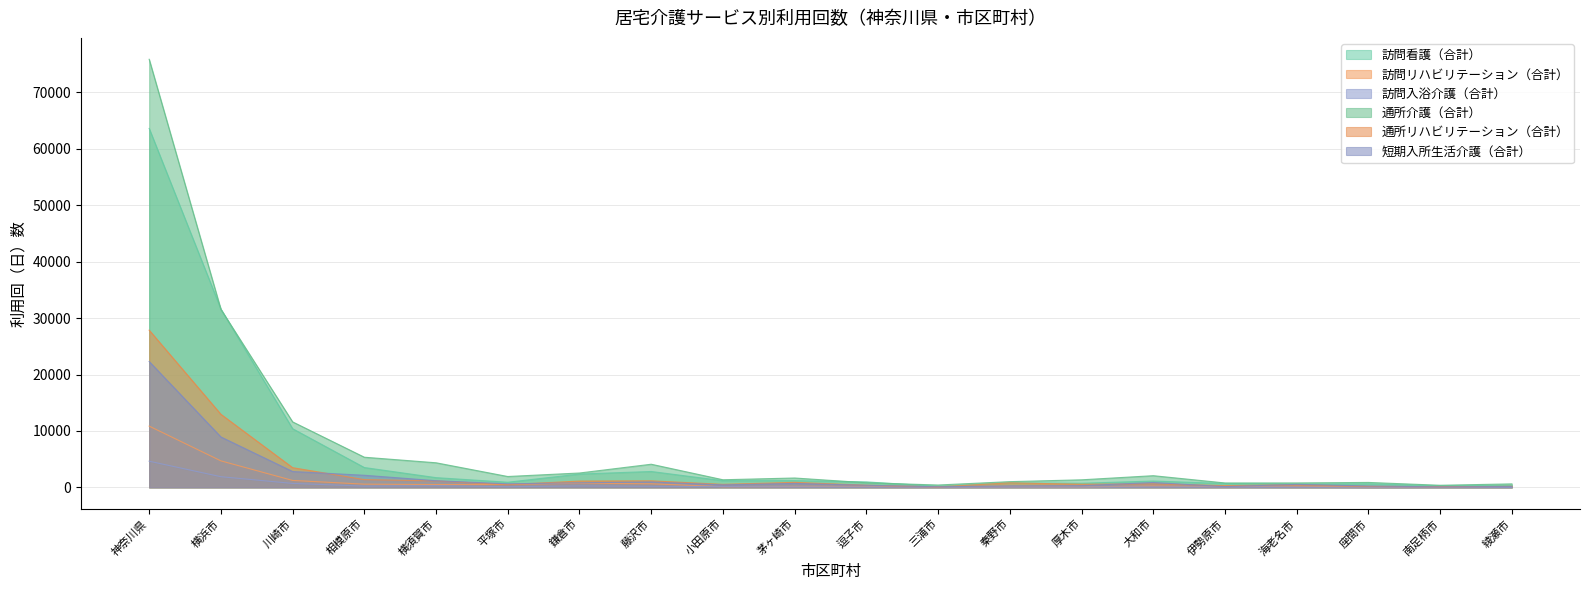

The 訪問看護（合計） series shows 63605 at 神奈川県. True or false?

True